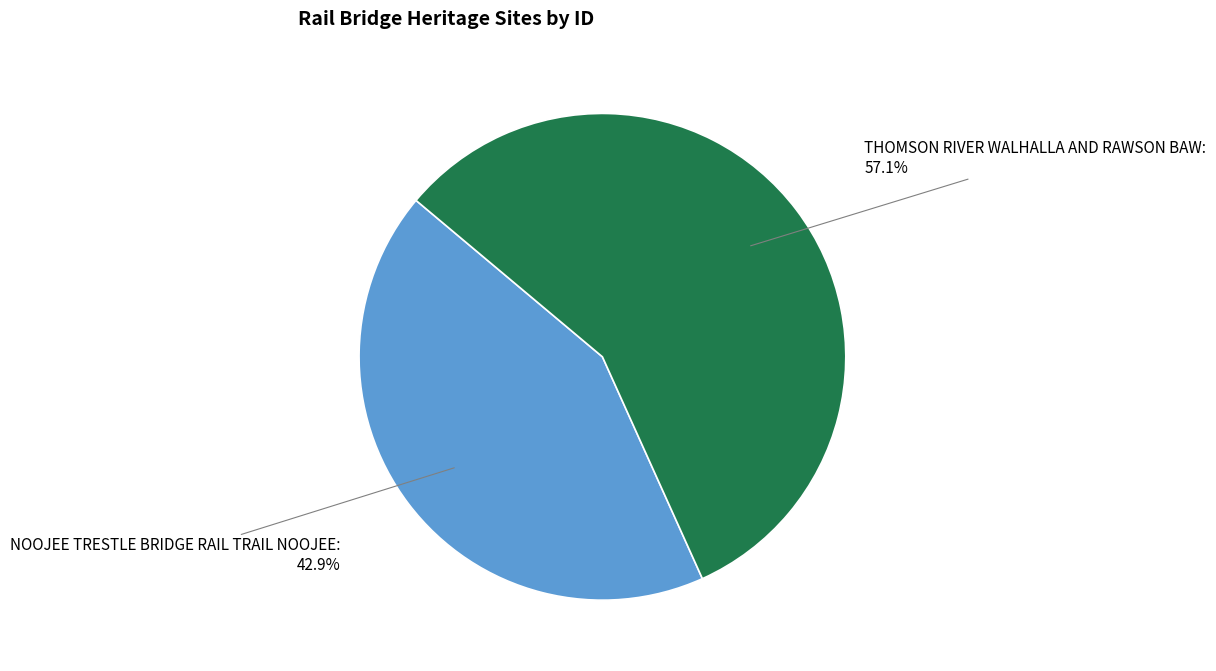

How many segments does this pie chart have?

2